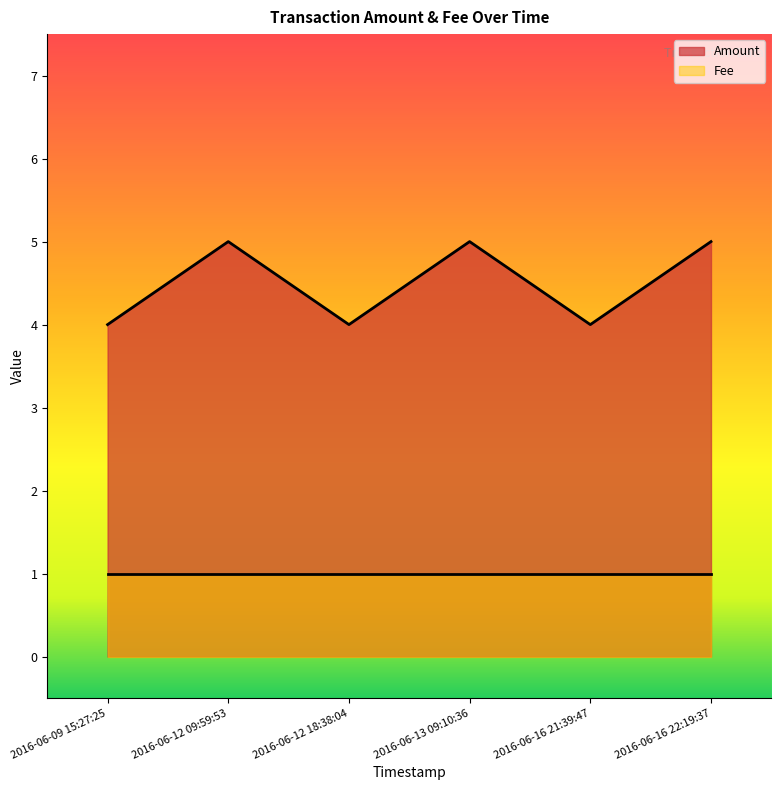

How many lines are shown in the chart?

2